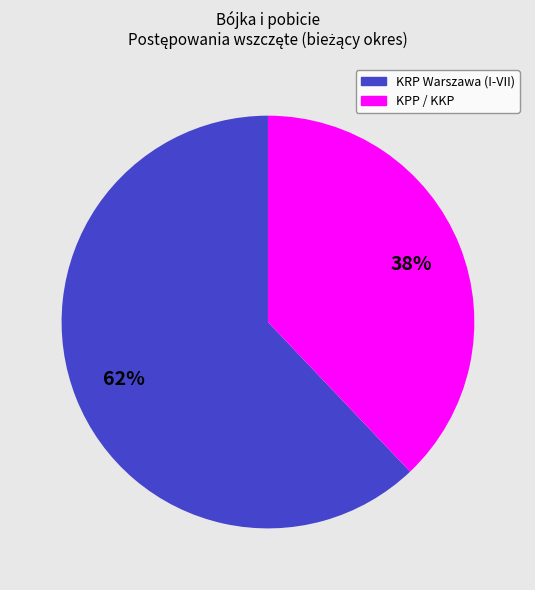

To the nearest percent, what is the difference between the largest and smallest slice percentages?

24%